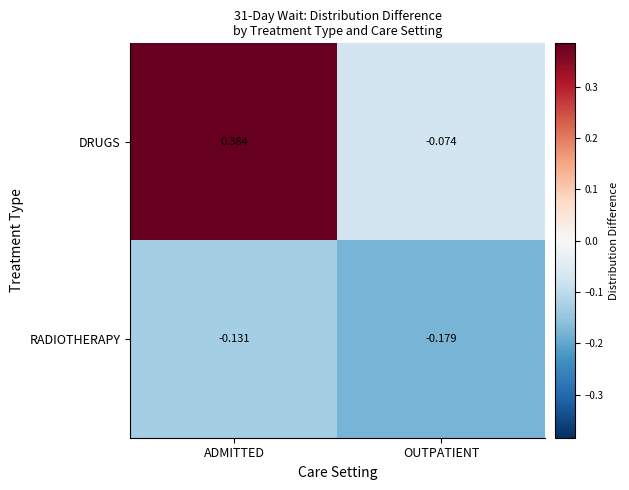

Rank the series at OUTPATIENT from lowest to highest value.

RADIOTHERAPY, DRUGS